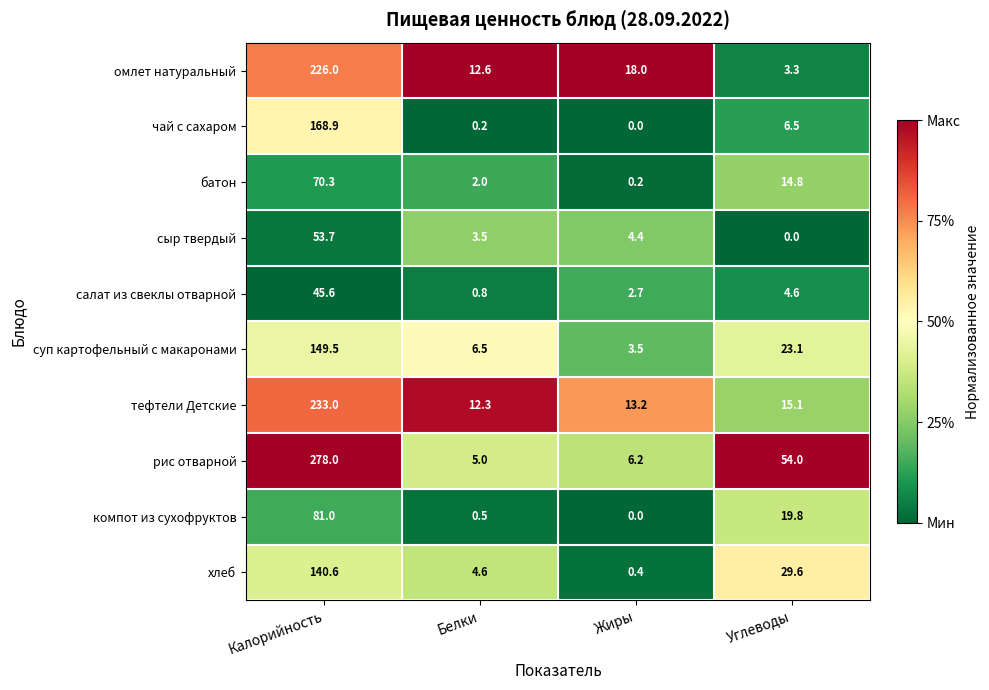

At which category is the sum across all series the highest?

Калорийность